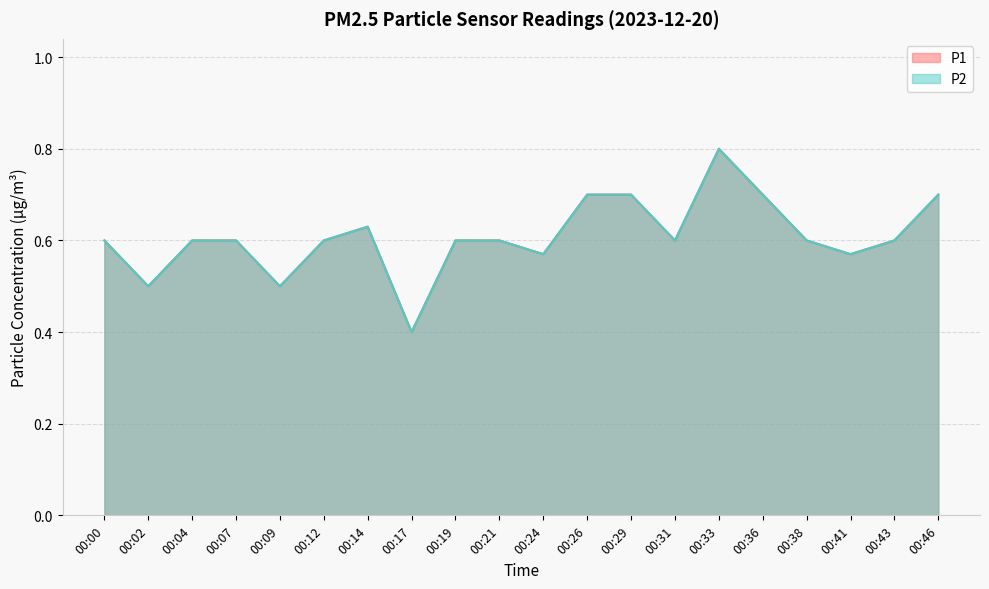

In P1, how many points are lower than both neighbors (excluding endpoints)?

6